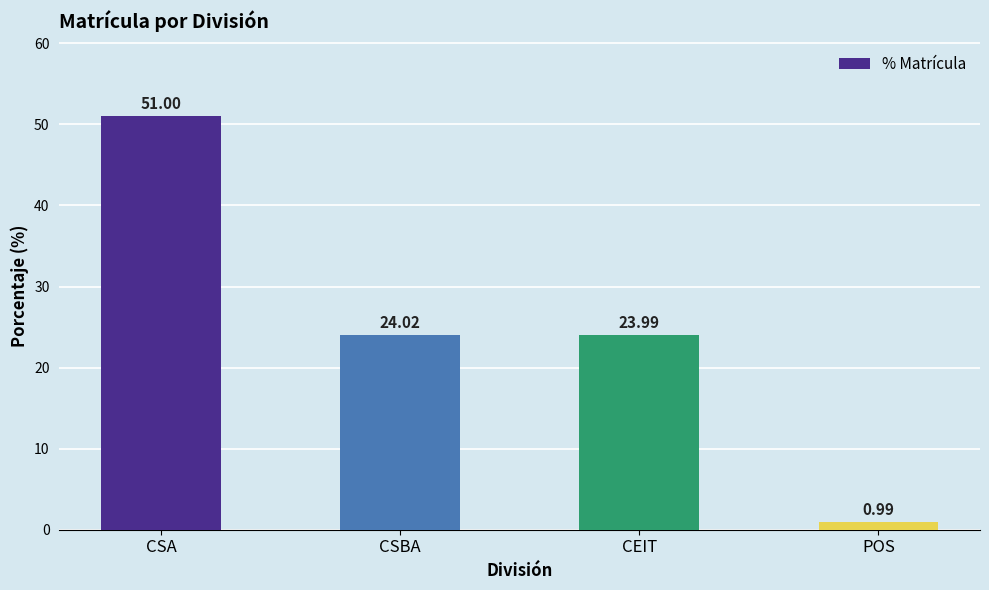

At which category does the chart reach its minimum across all series?

POS